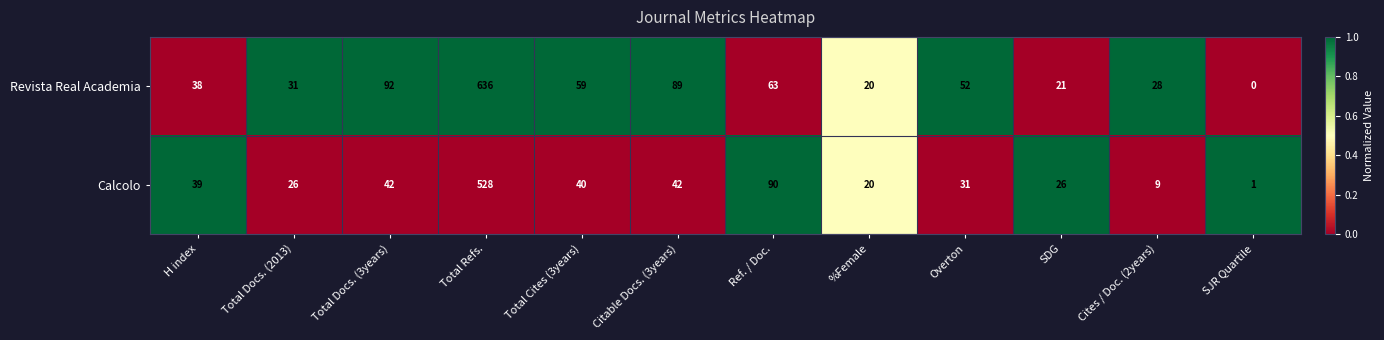

What is the sum of all Revista Real Academia values?

1129